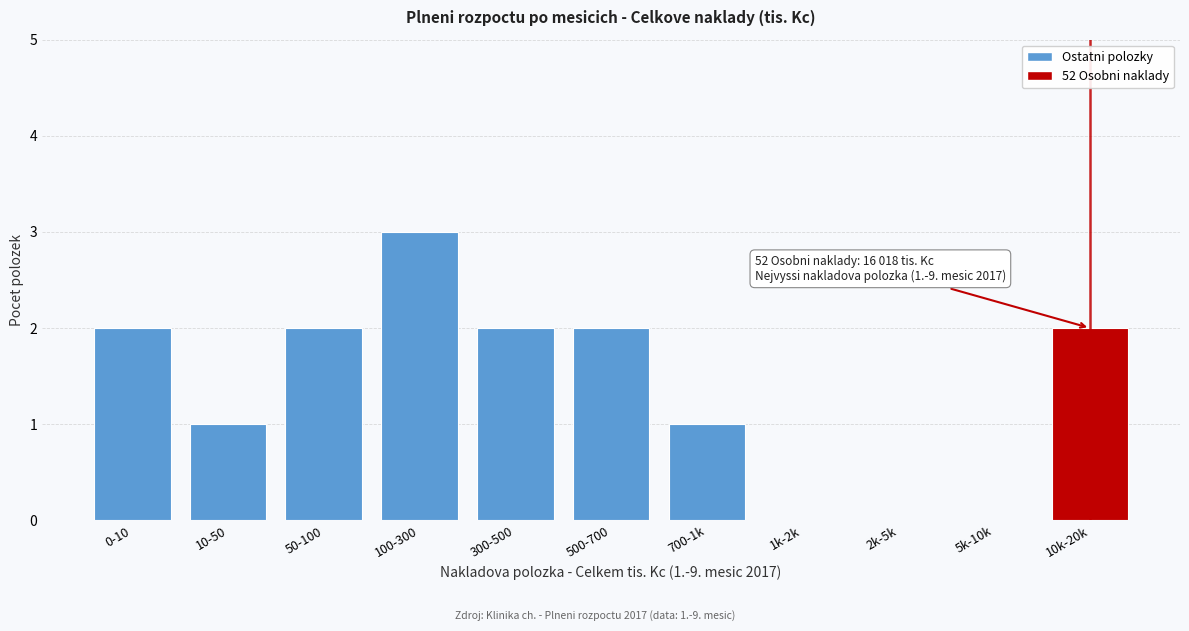

Reading left to right, what are all the values shown in this chart?

0-10=2	10-50=1	50-100=2	100-300=3	300-500=2	500-700=2	700-1k=1	1k-2k=0	2k-5k=0	5k-10k=0	10k-20k=2